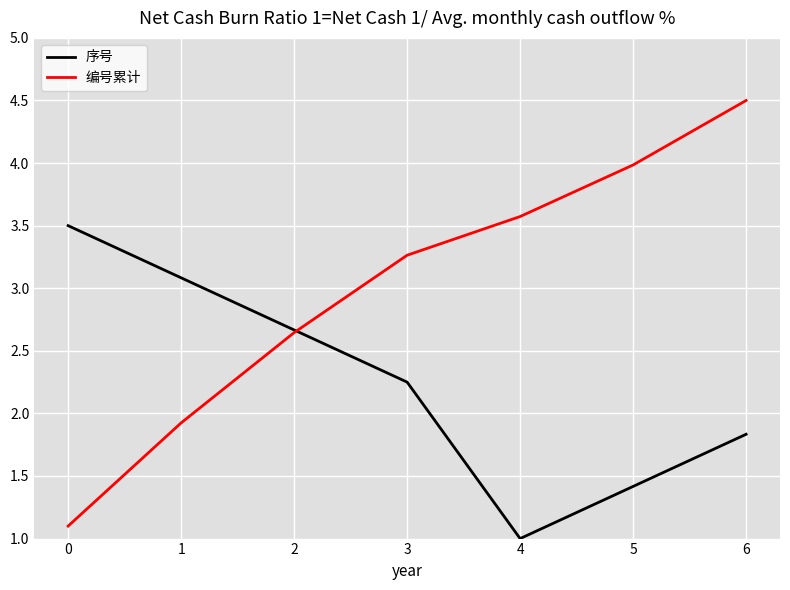

At which category is the sum across all series the highest?

6